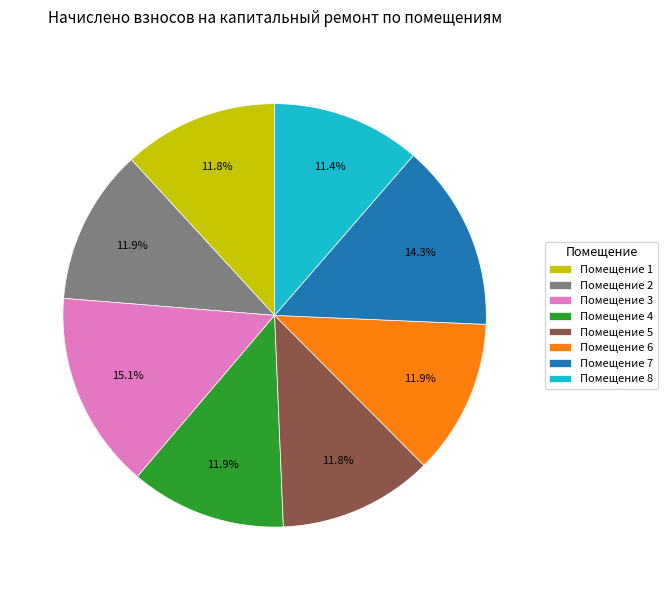

Does any single category account for the majority?

No